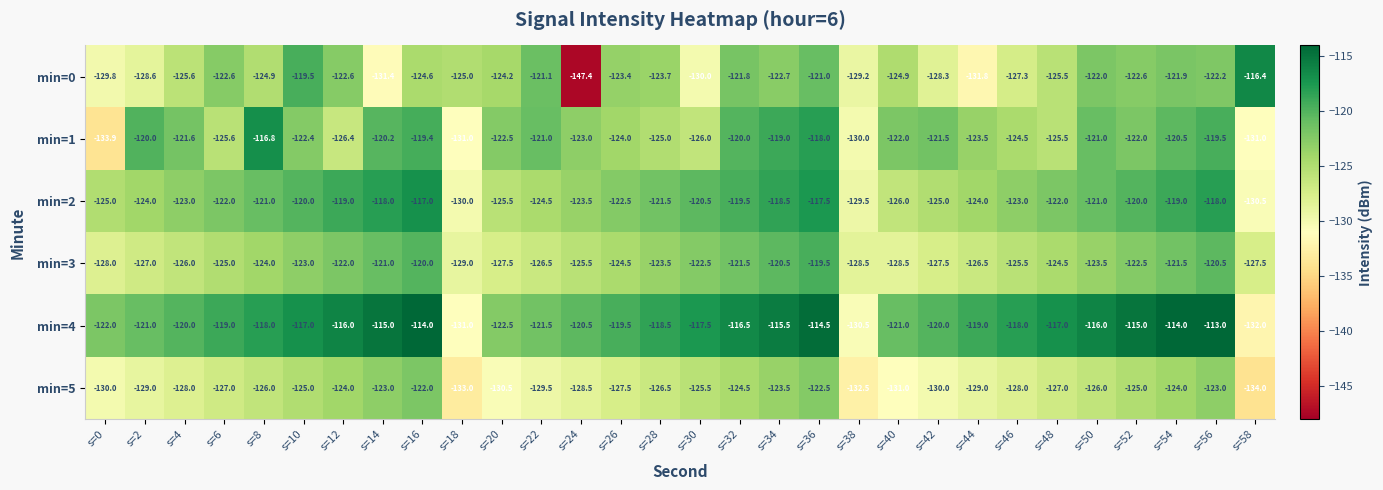

Which category has the highest value across all series?

s=56